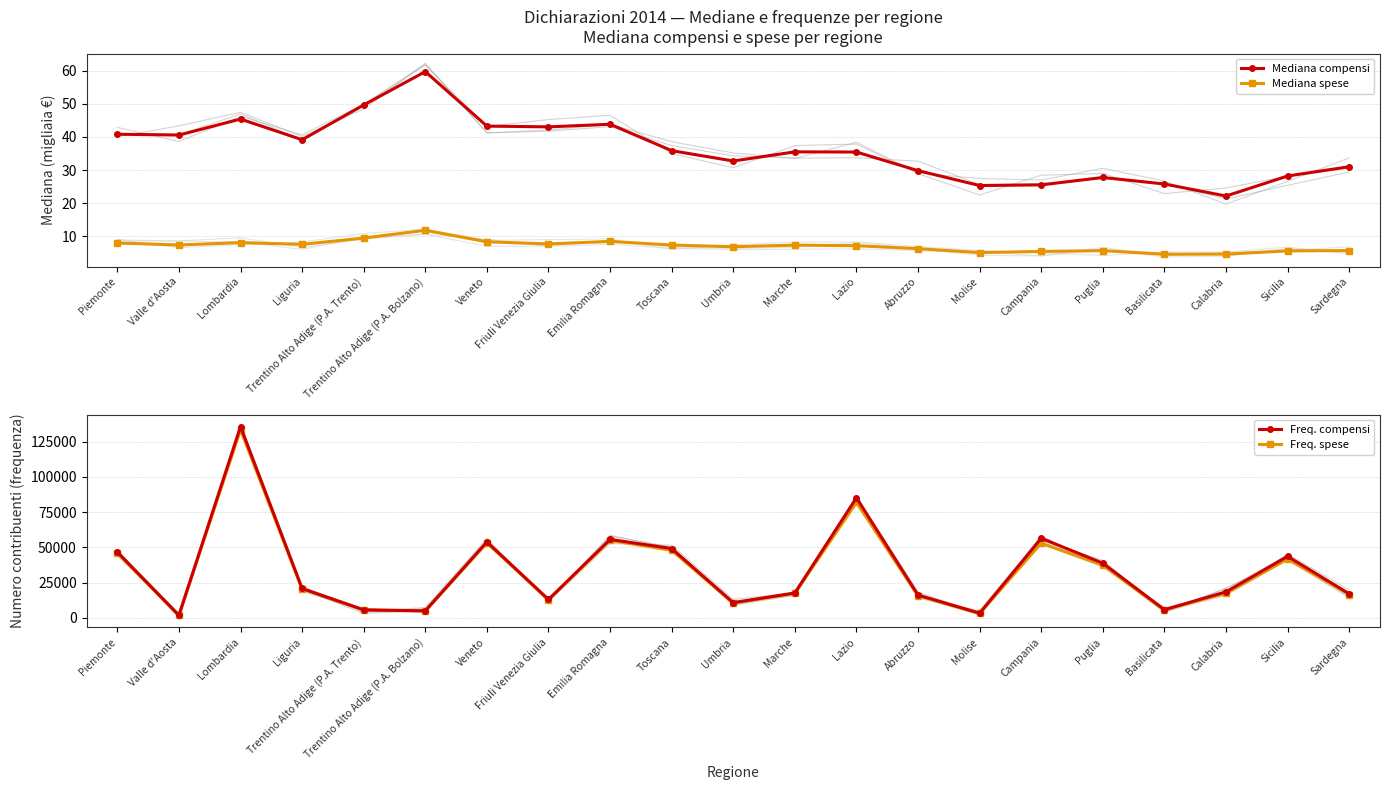

In Mediana compensi, how many points are lower than both neighbors (excluding endpoints)?

6